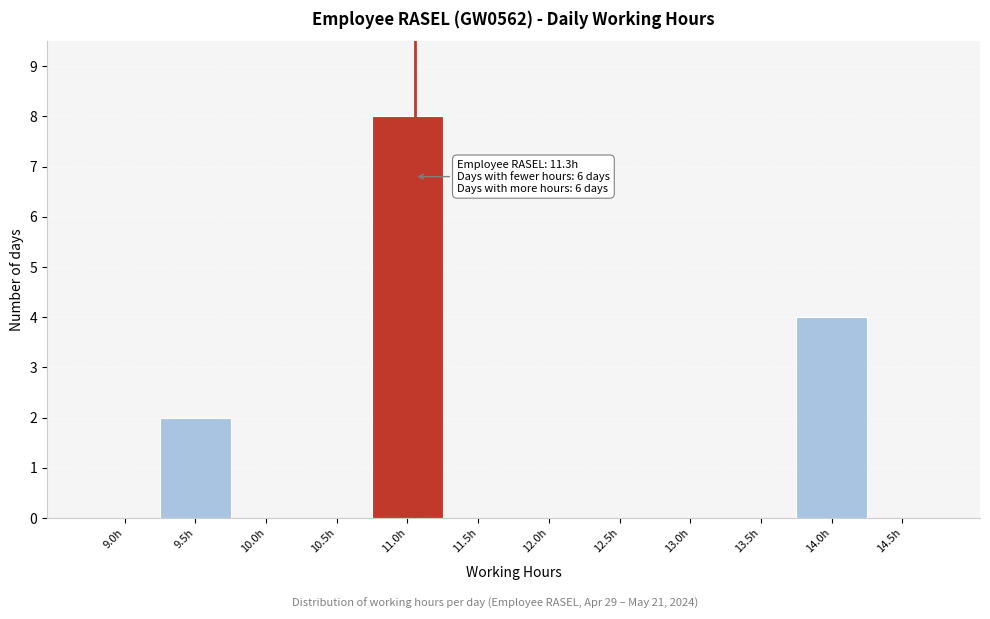

Reading left to right, list all the values displayed in this chart.

9.0h=0	9.5h=2	10.0h=0	10.5h=0	11.0h=8	11.5h=0	12.0h=0	12.5h=0	13.0h=0	13.5h=0	14.0h=4	14.5h=0